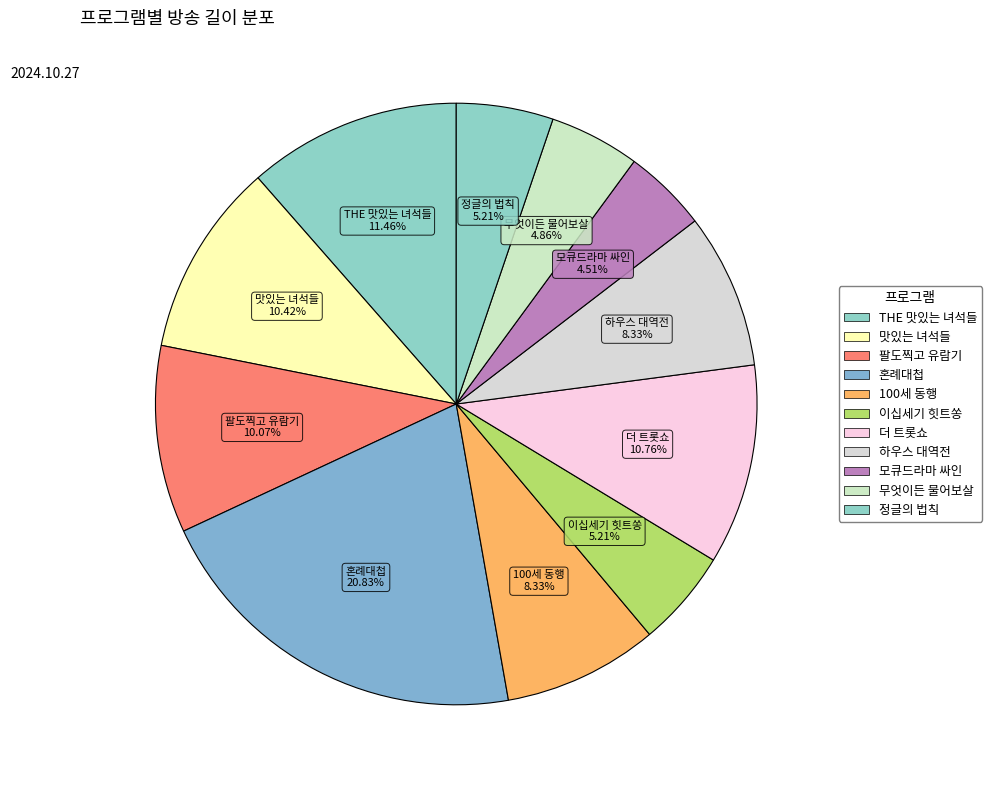

Count the number of slices in the pie.

11